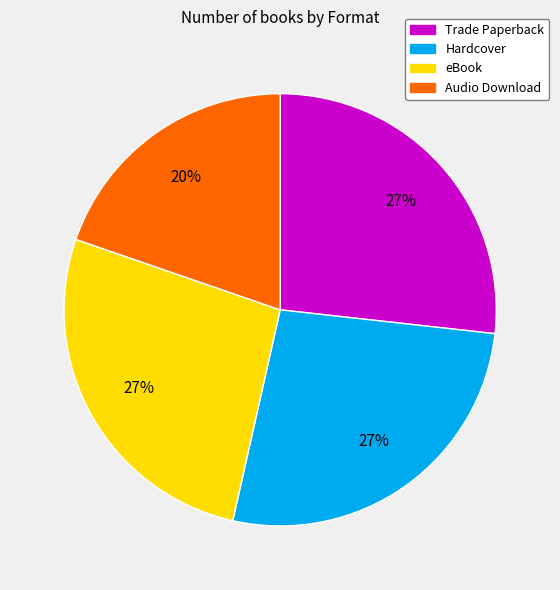

Is there any slice that represents more than half of the pie?

No